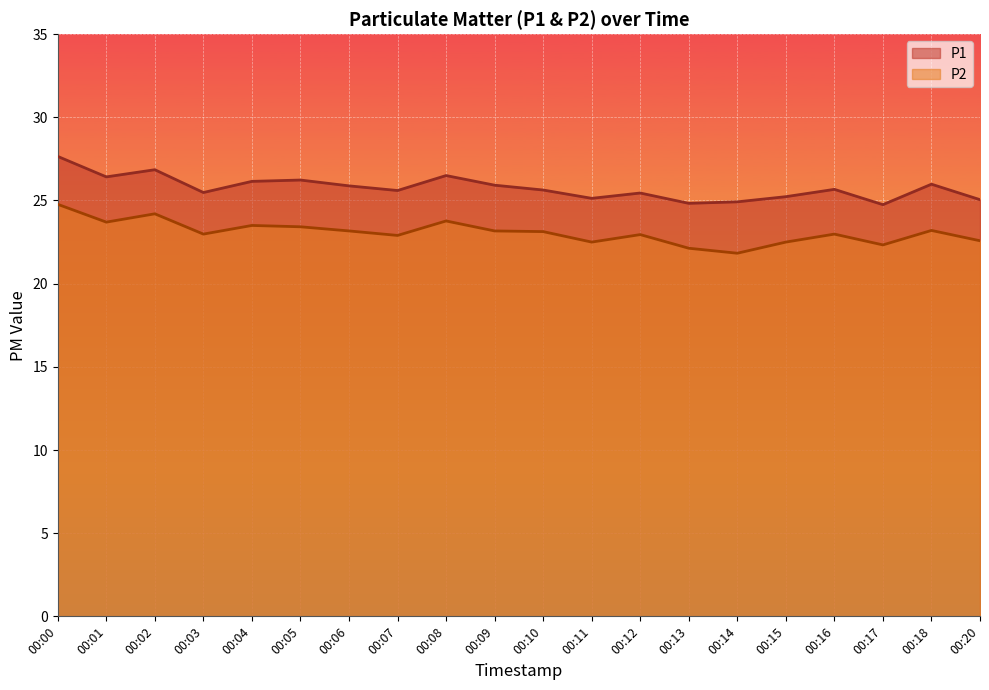

What are all the series names shown in the legend?

P1, P2